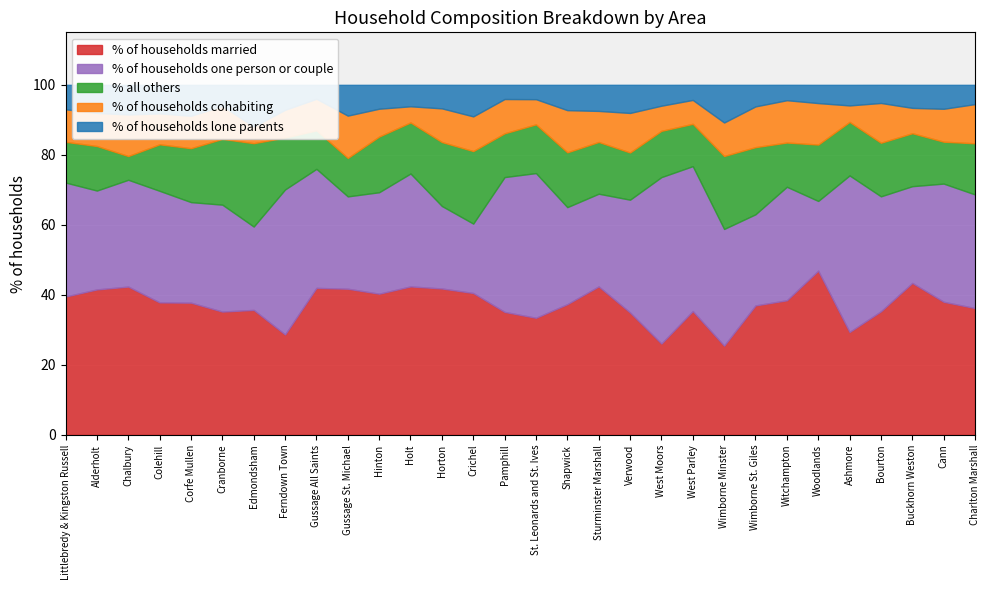

At which label does % all others first exceed 14?

Corfe Mullen